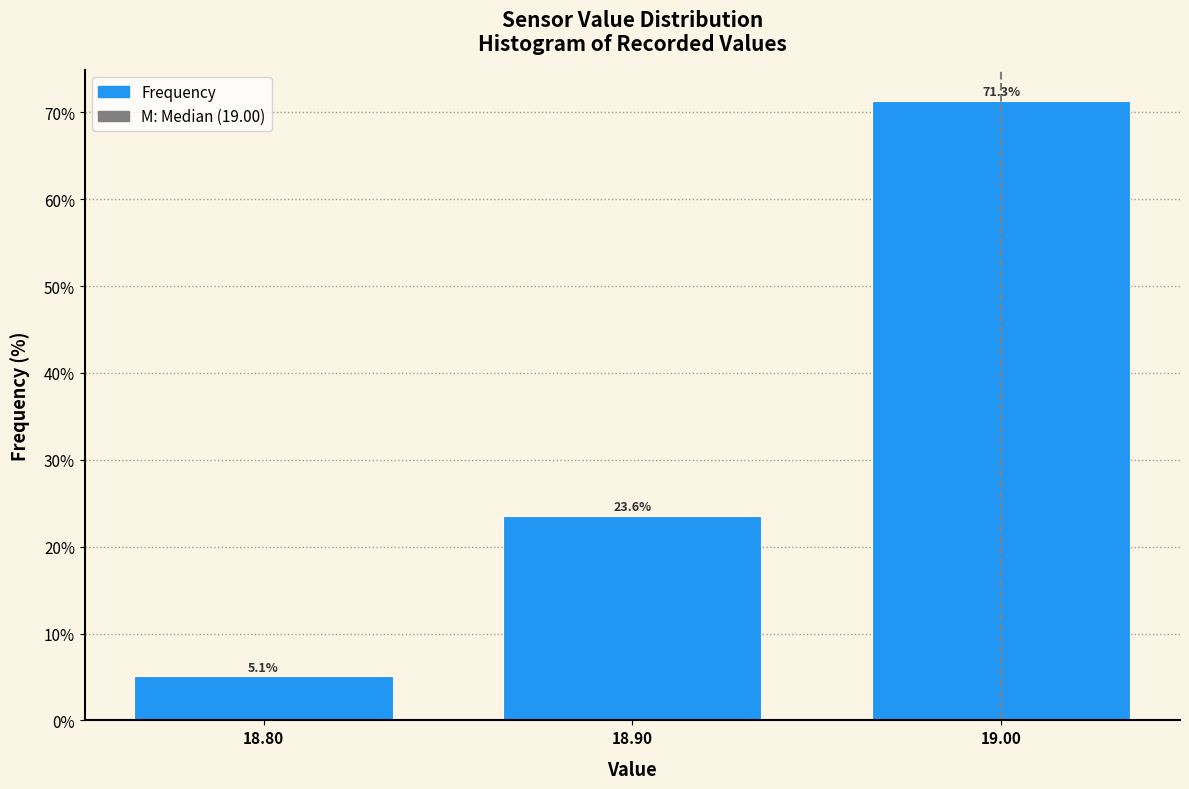

What is the height of the bar covering 18.75 to 18.85 on the x-axis?

5.1